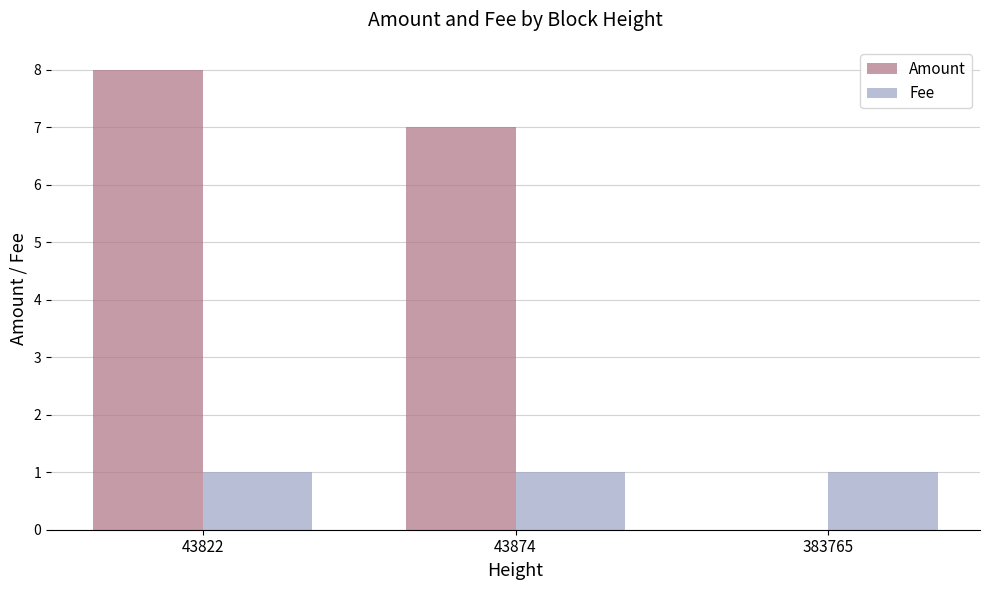

What is the sum of all Amount values?

15